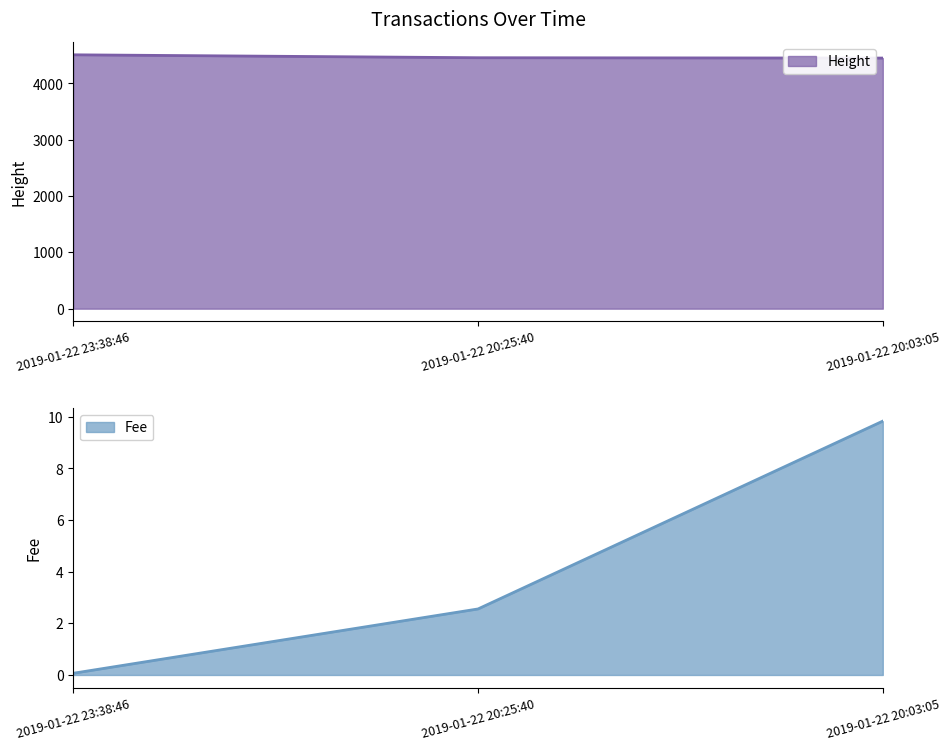

How many lines are shown in the chart?

2